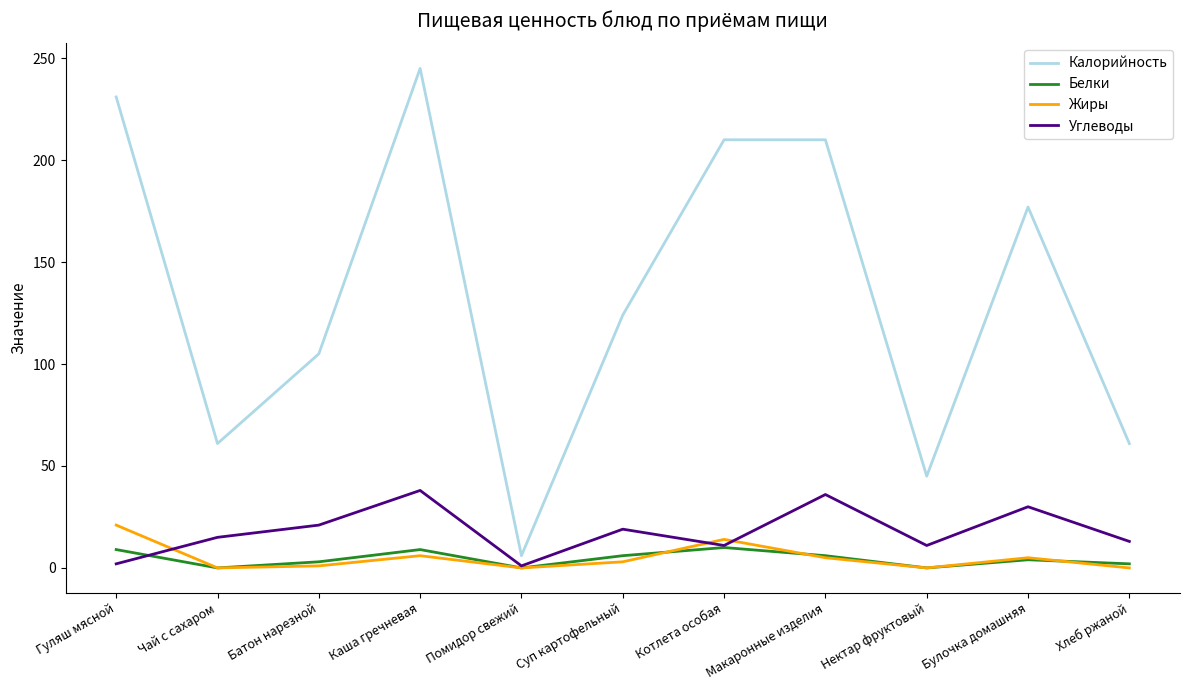

What is the maximum value for Углеводы?

38